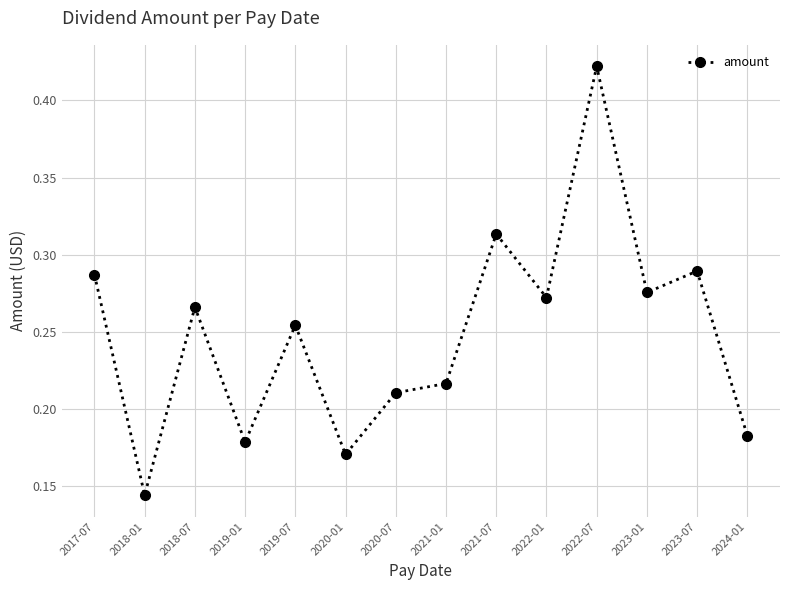

What is the label of the 5th point from the left?

2019-07